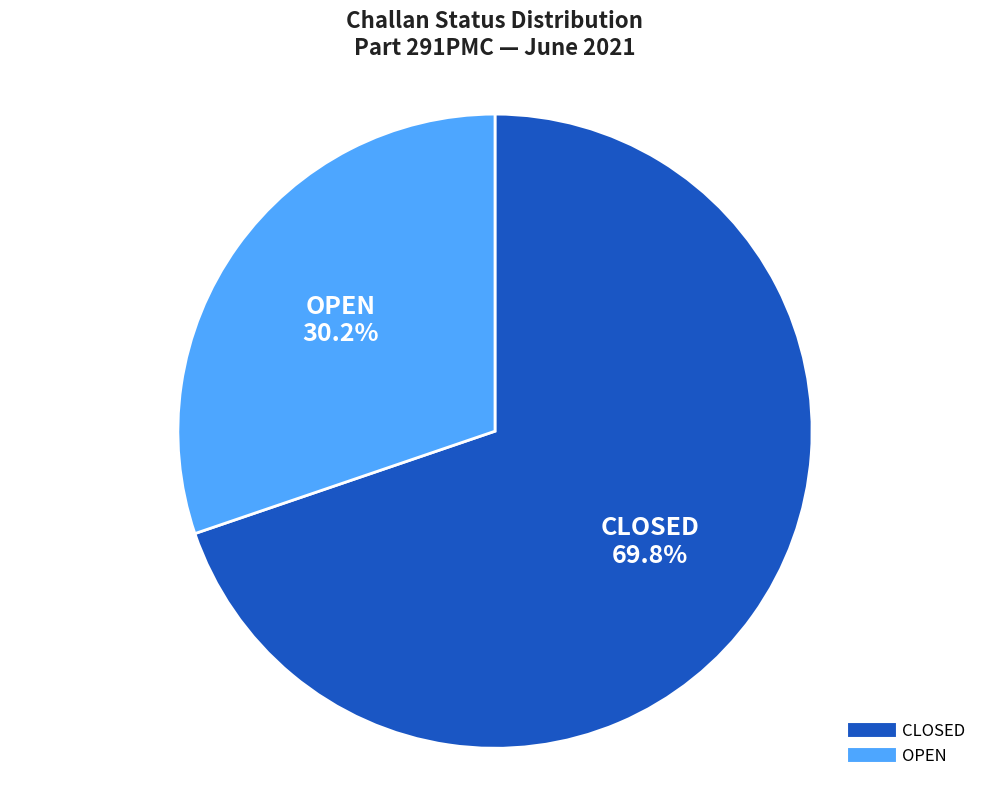

What percentage is NOT represented by CLOSED?

30.2%